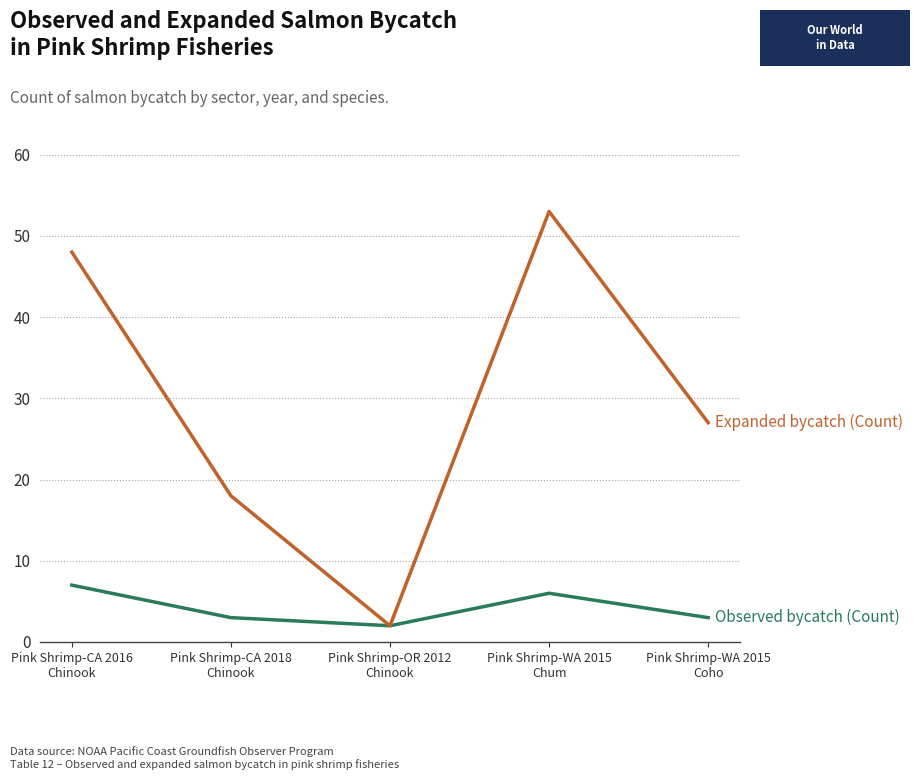

What is the greatest value displayed?

53